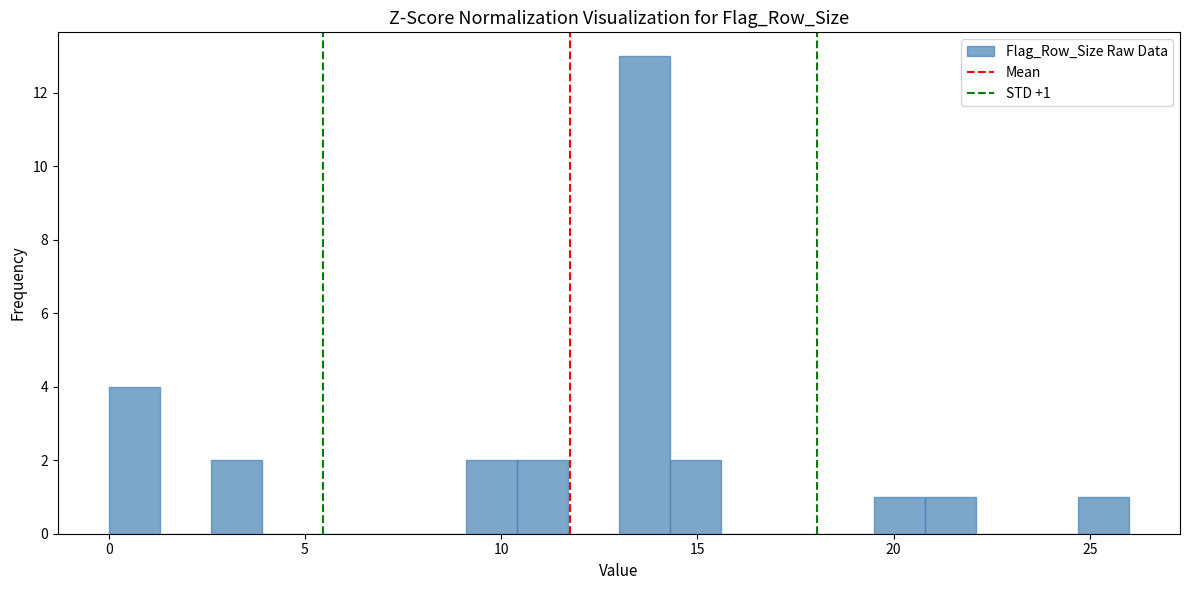

Around what value on the x-axis is the tallest bar? Give the approximate position of its centre, as read against the axis.

13.5